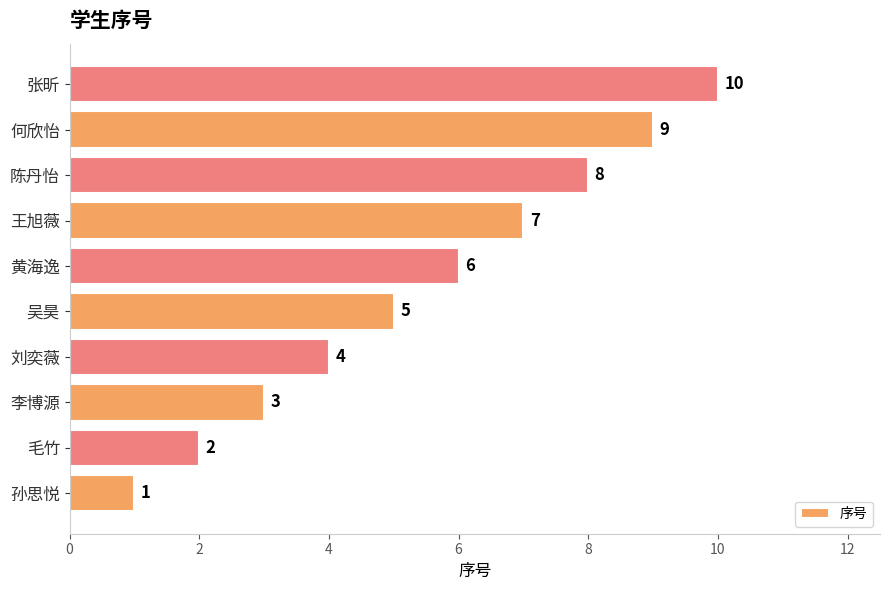

What is the ratio of the value at 黄海逸 to the value at 张昕?

0.6